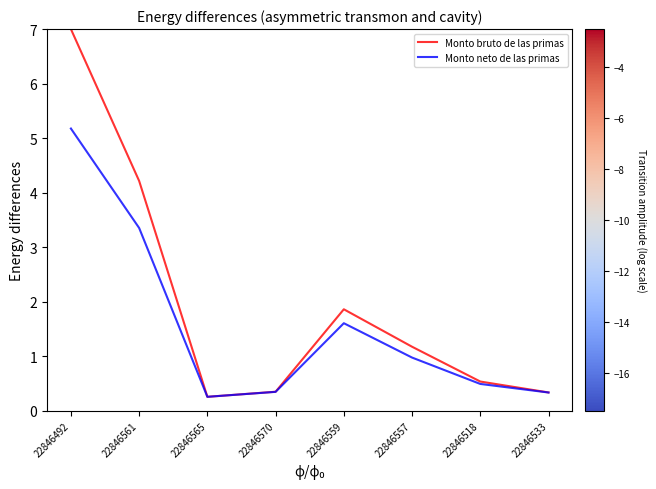

What position from the right is 22846561?

7